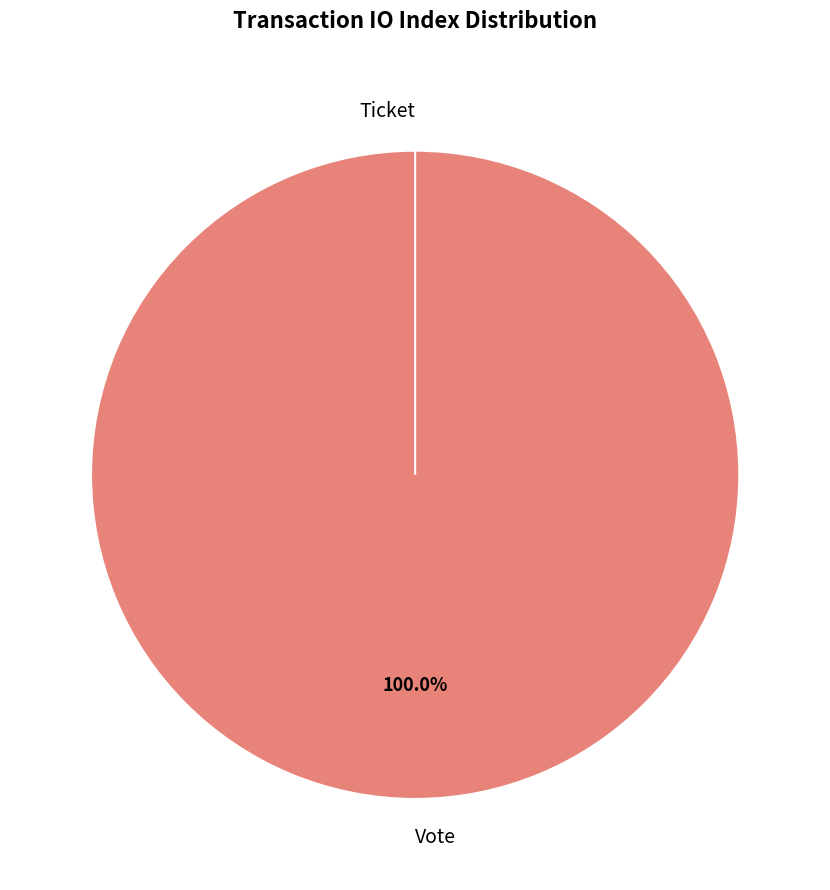

To the nearest percent, what is the combined percentage of Vote and Ticket?

100%